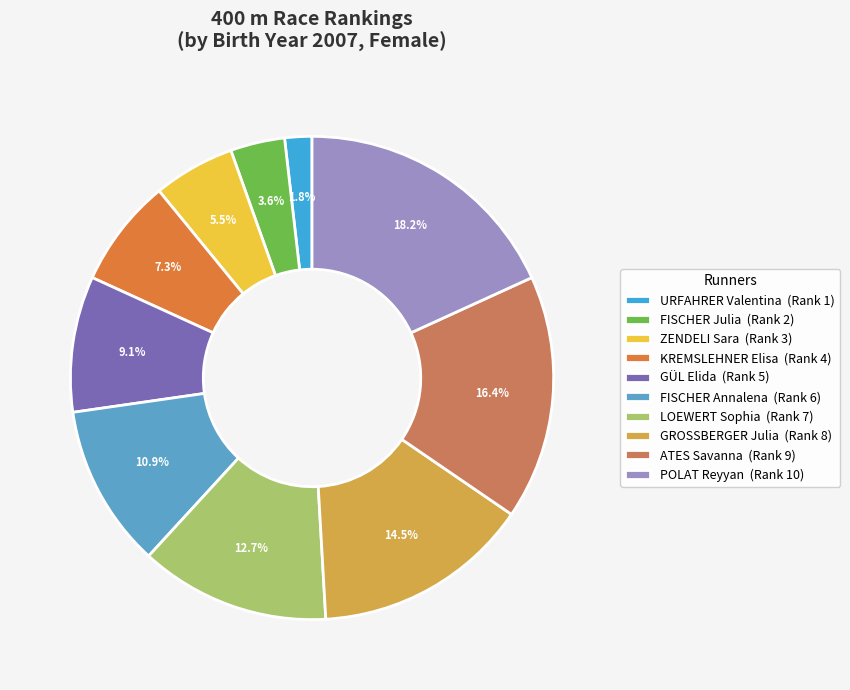

Is GÜL Elida the majority of the pie?

No